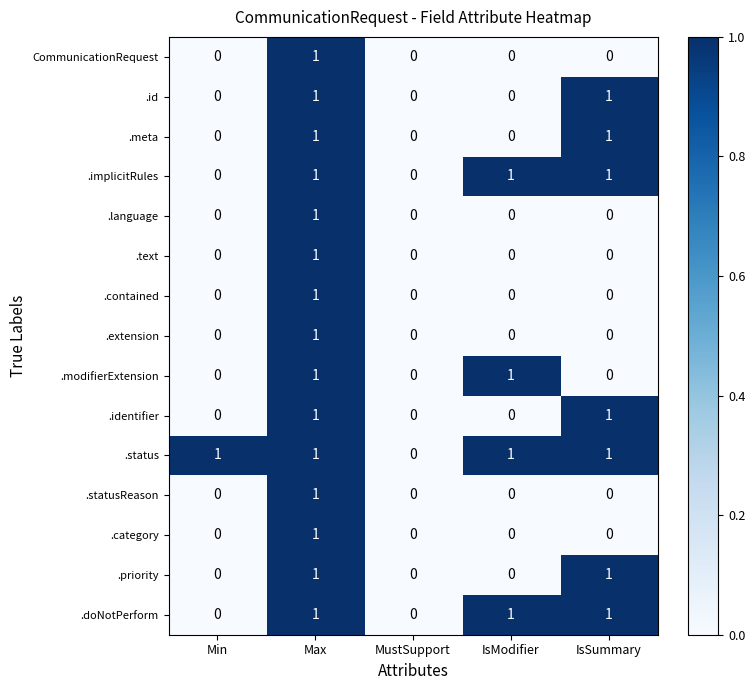

Which series has the largest total across all categories?

.status